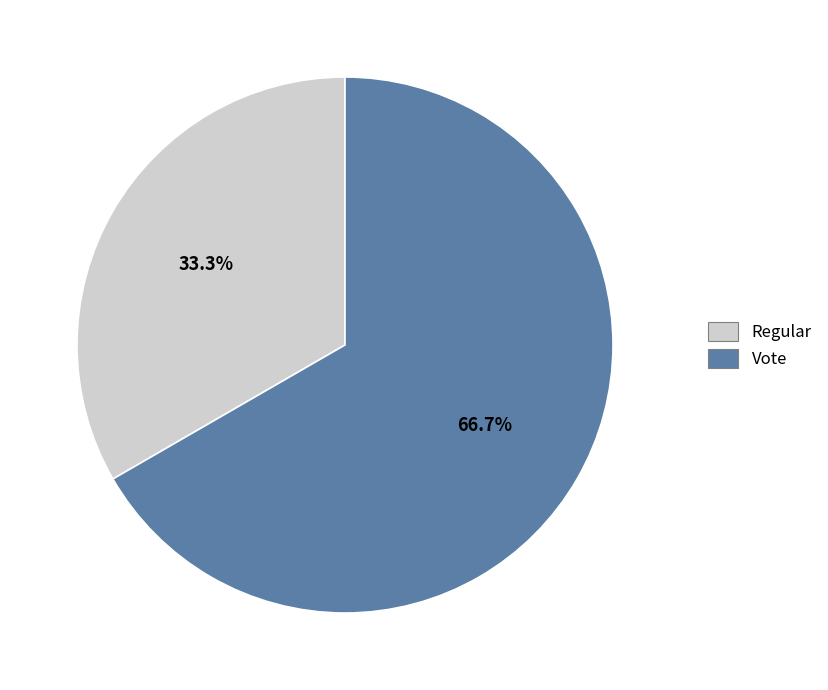

Do Regular and Vote together represent more than half of the pie?

Yes